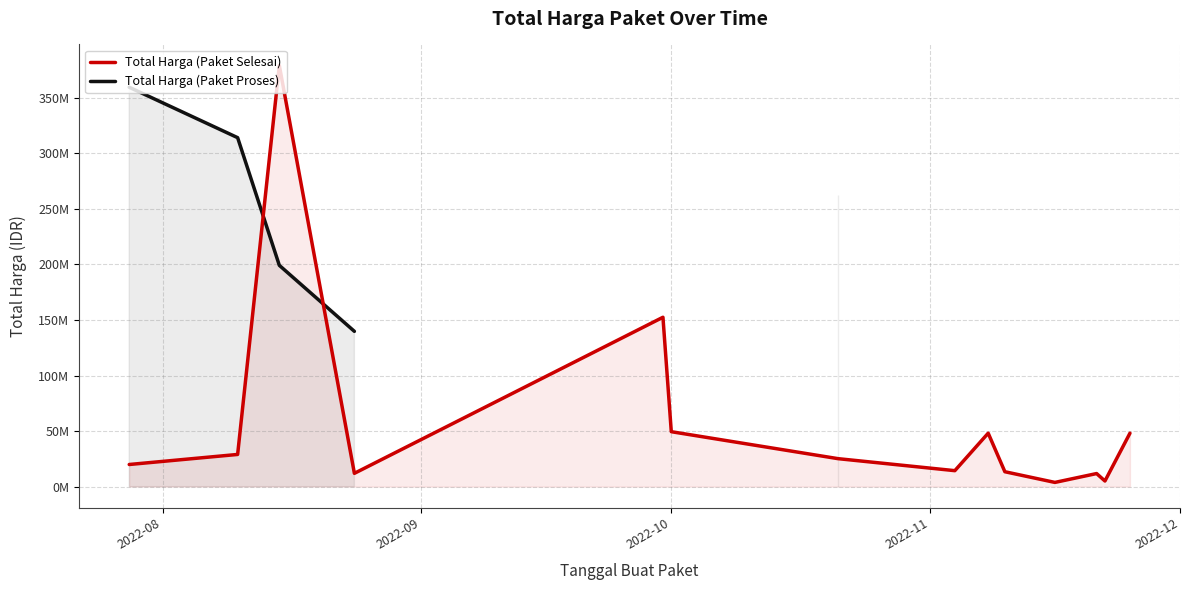

True or false: Total Harga (Paket Proses) has more than 1 points higher than both neighbors.

False